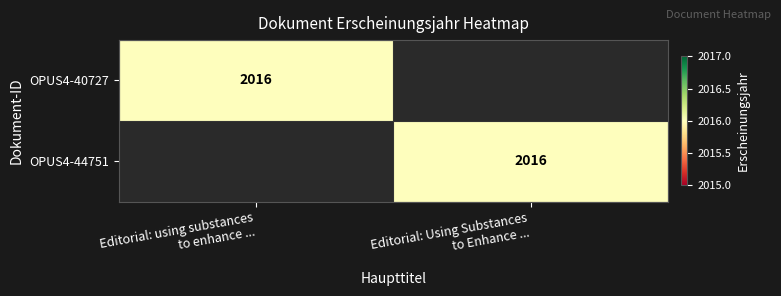

Which label corresponds to the smallest value in the chart?

Editorial: Using Substances
to Enhance ...